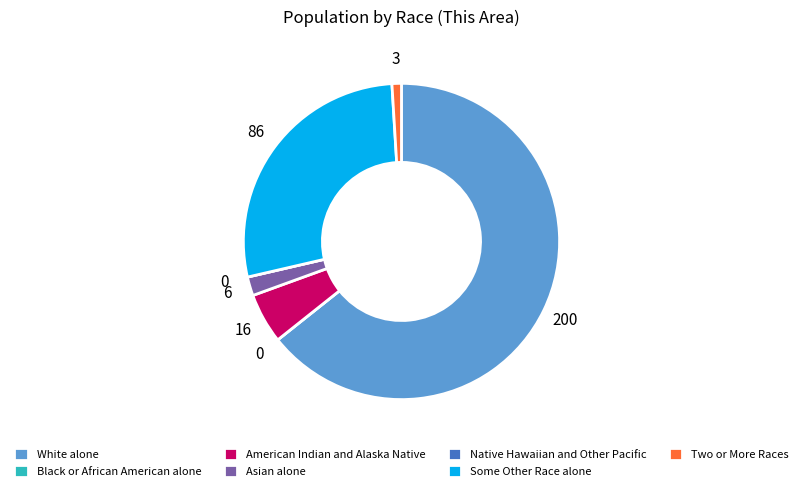

Does any single category account for the majority?

Yes